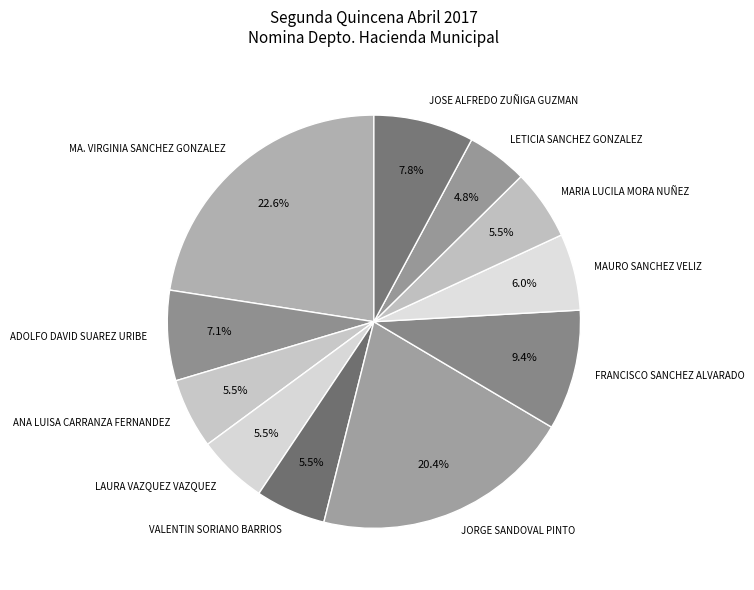

Which category has the smallest portion of the pie?

LETICIA SANCHEZ GONZALEZ